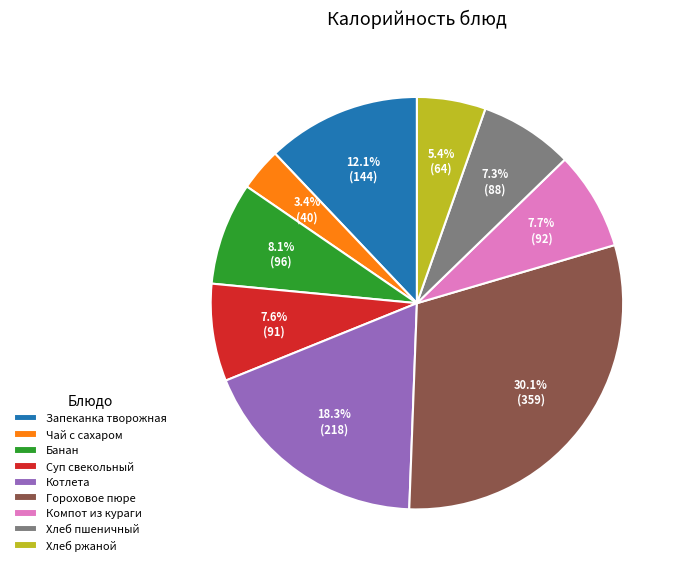

Approximately how many times larger is the value at Гороховое пюре compared to Котлета?

1.6